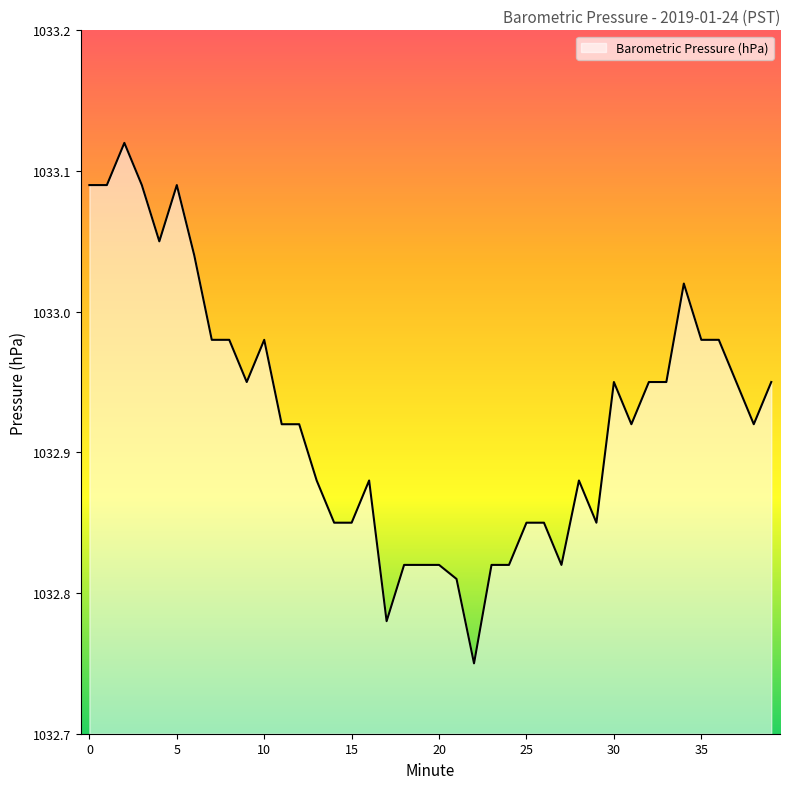

What is the difference between the maximum and minimum values?

0.4